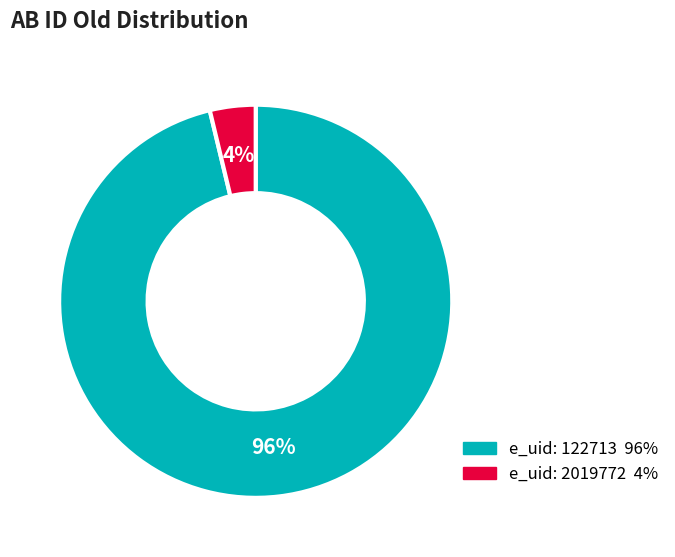

Is e_uid: 2019772 the majority of the pie?

No